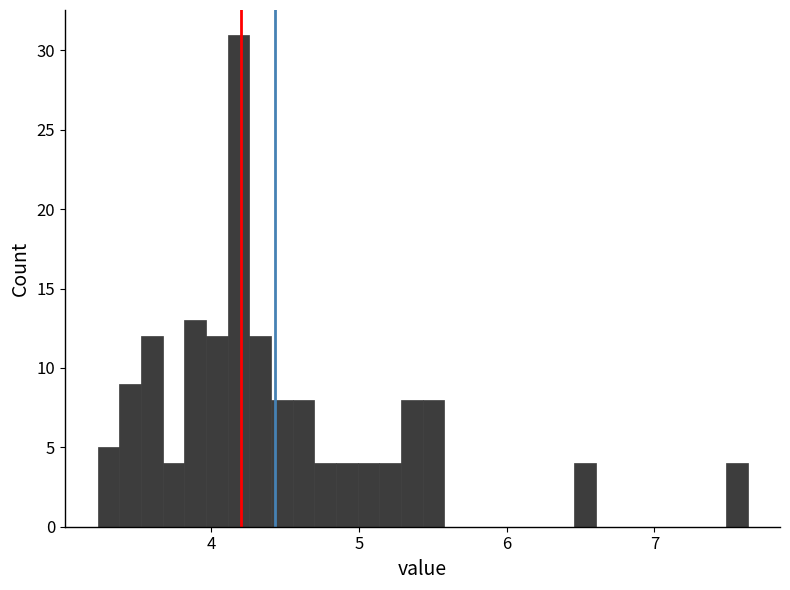

Read against the x-axis, roughly where is the centre of the tallest bar?

4.2